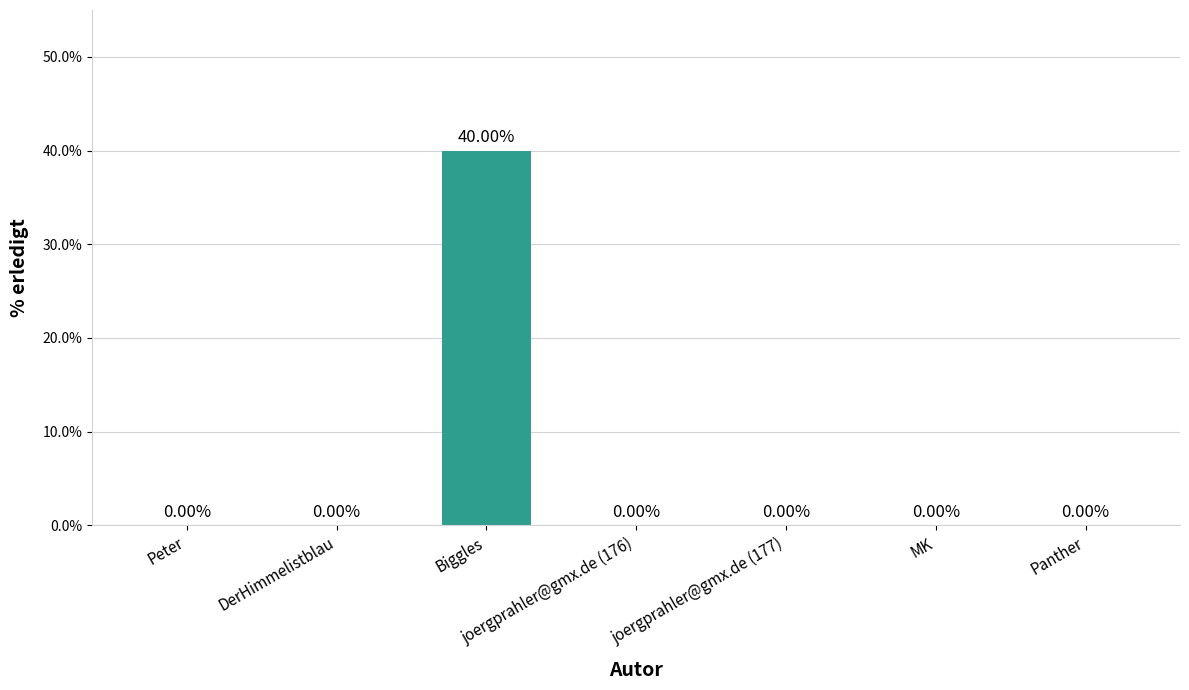

What is the sum of all values?

40